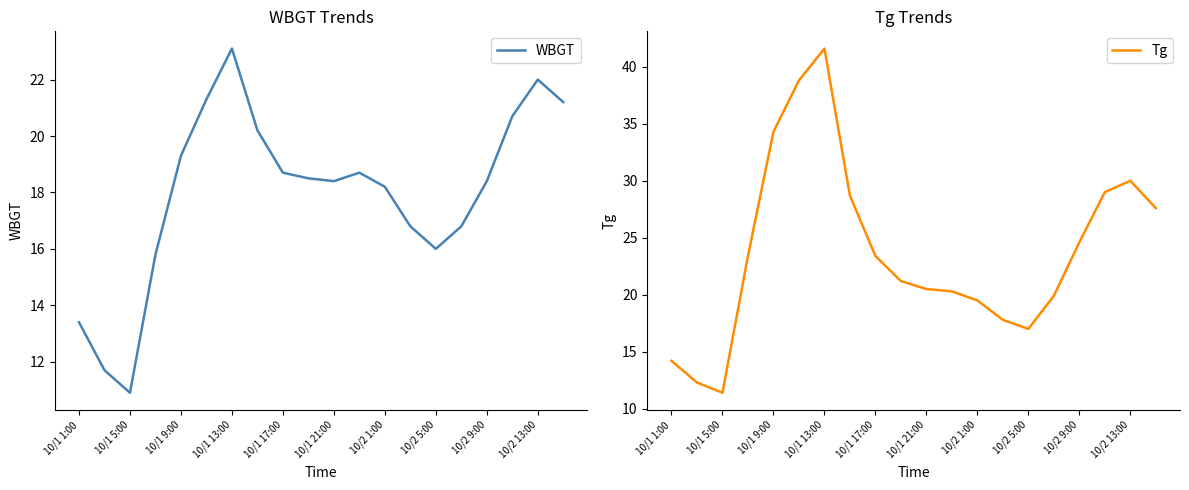

How many data points in Tg are above 23?

10